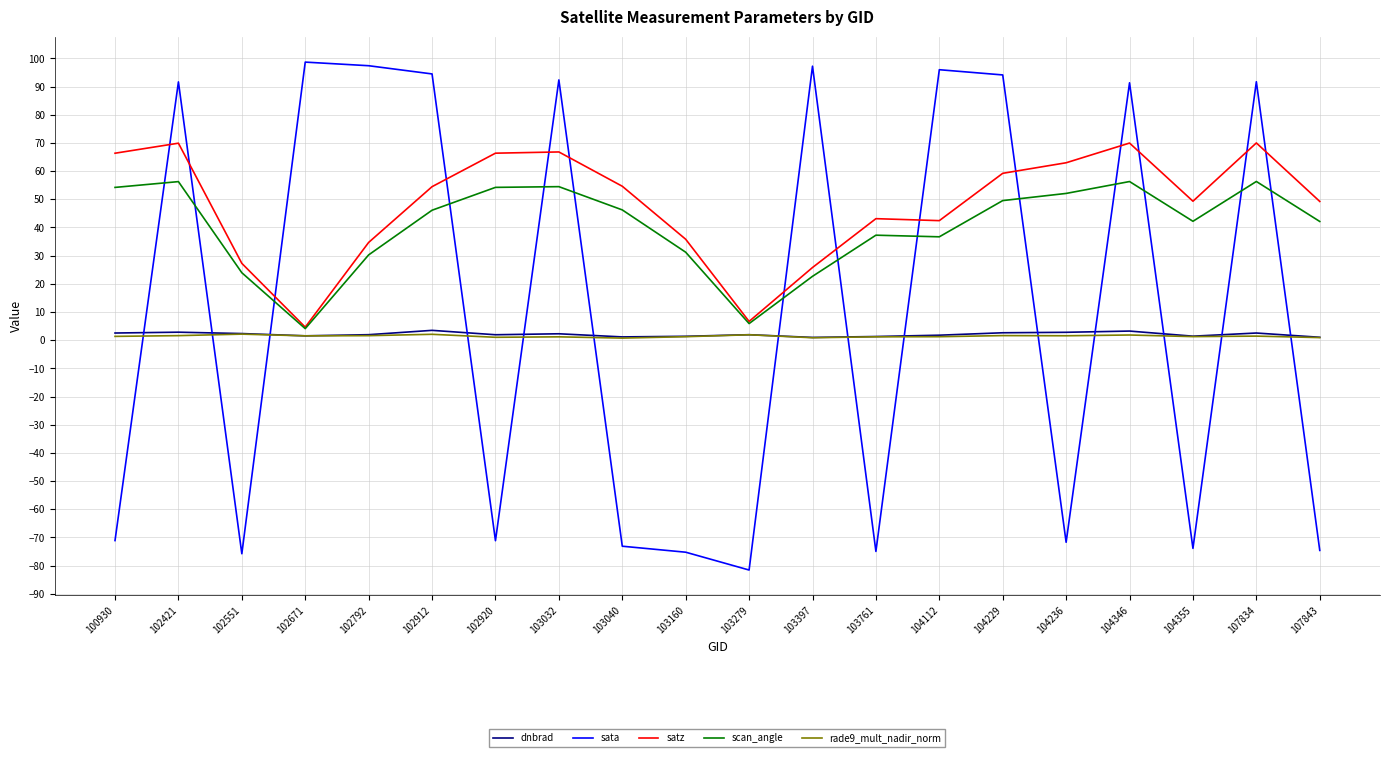

What is the difference between the second highest and second lowest values in the sata series?

173.2